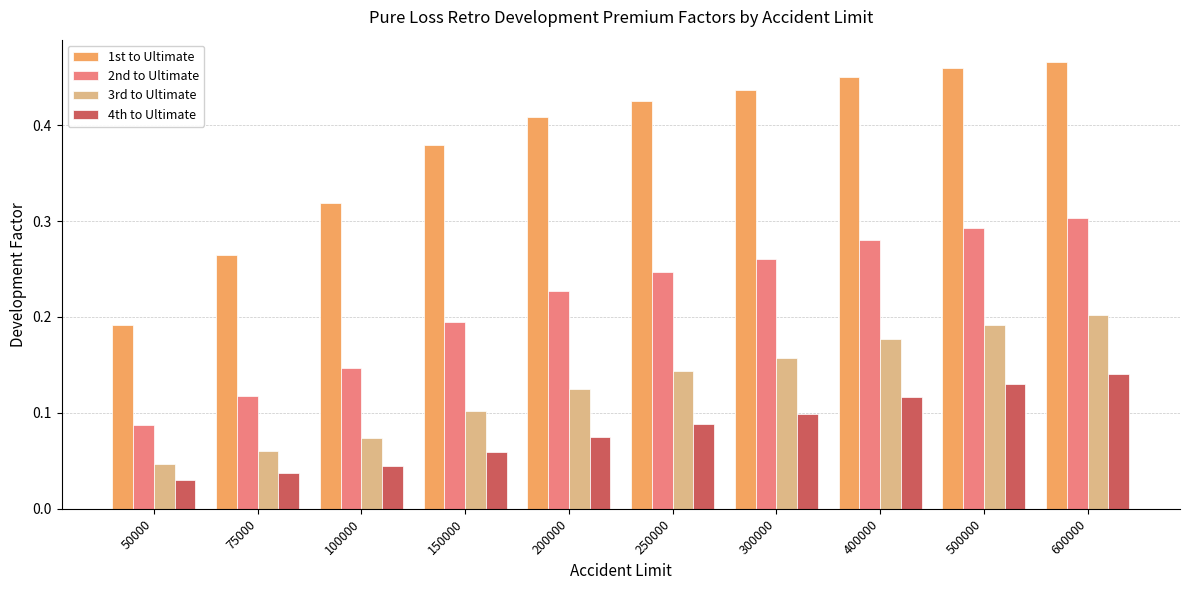

At how many categories does at least one series exceed 0?

10